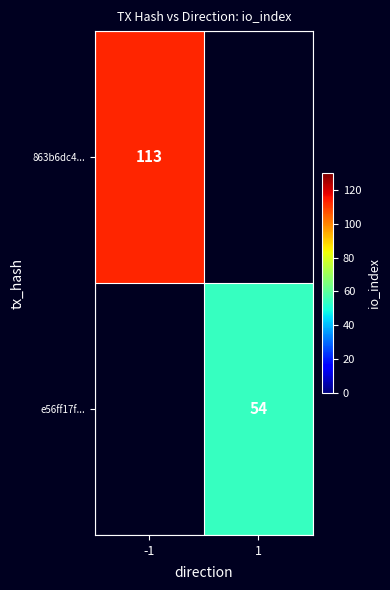

At how many categories does at least one series exceed 112?

1